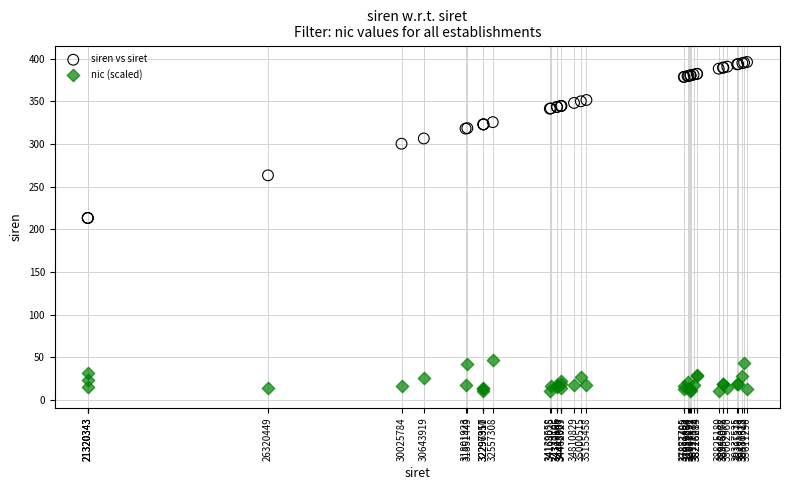

Which series contains the highest Y value?

siren vs siret